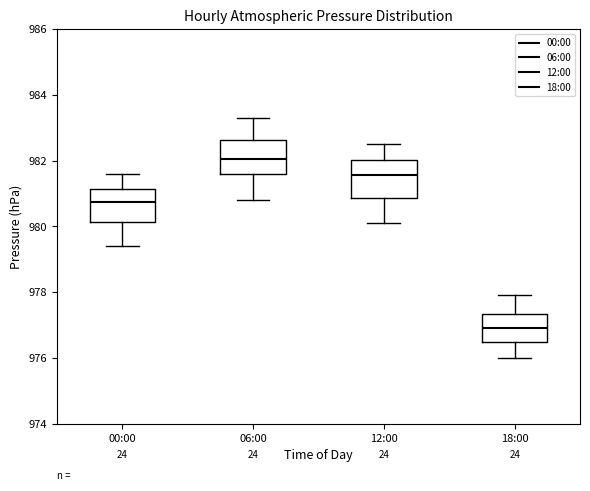

Where is the upper edge of the box for 06:00 on the y-axis? The values are not printed on the chart, so give them approximately, as read against the axis.

982.6